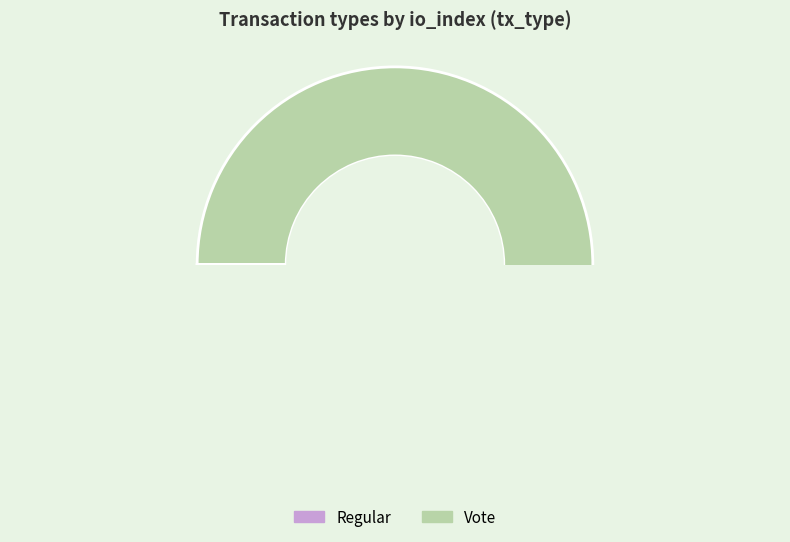

How many segments does this pie chart have?

2